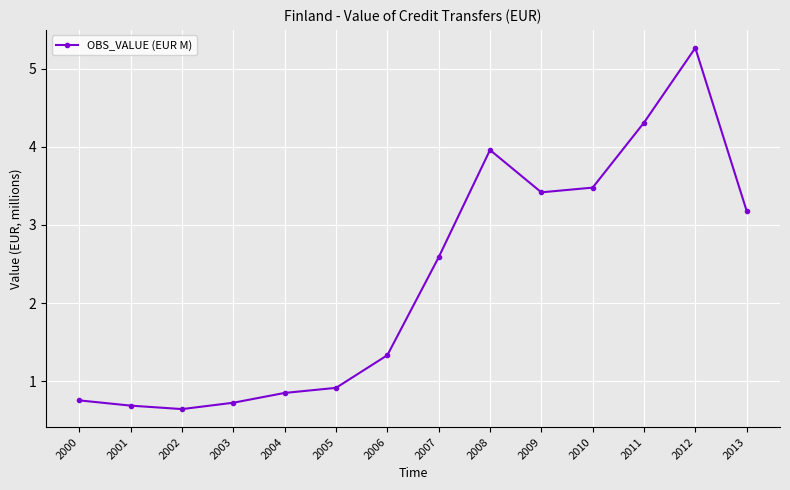

Does the chart have visible grid lines?

Yes